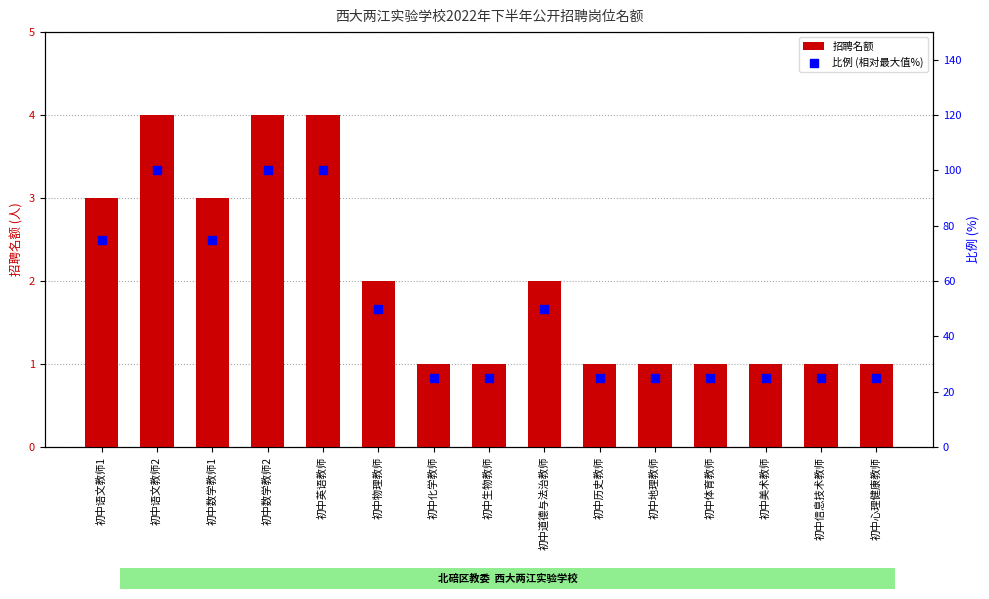

Is the value of 比例 (相对最大值%) at 初中体育教师 greater than the value of 招聘名额 at 初中英语教师?

Yes